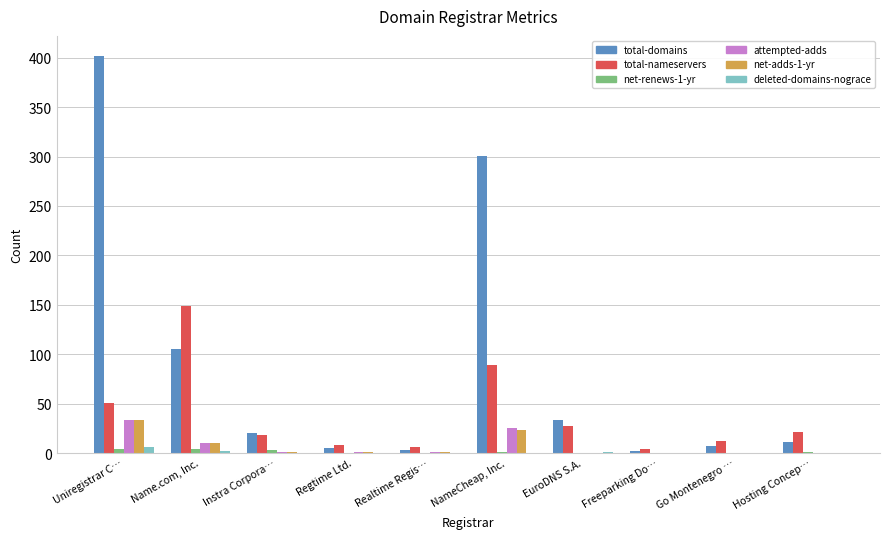

True or false: deleted-domains-nograce has a value of 0 at Instra Corpora….

True